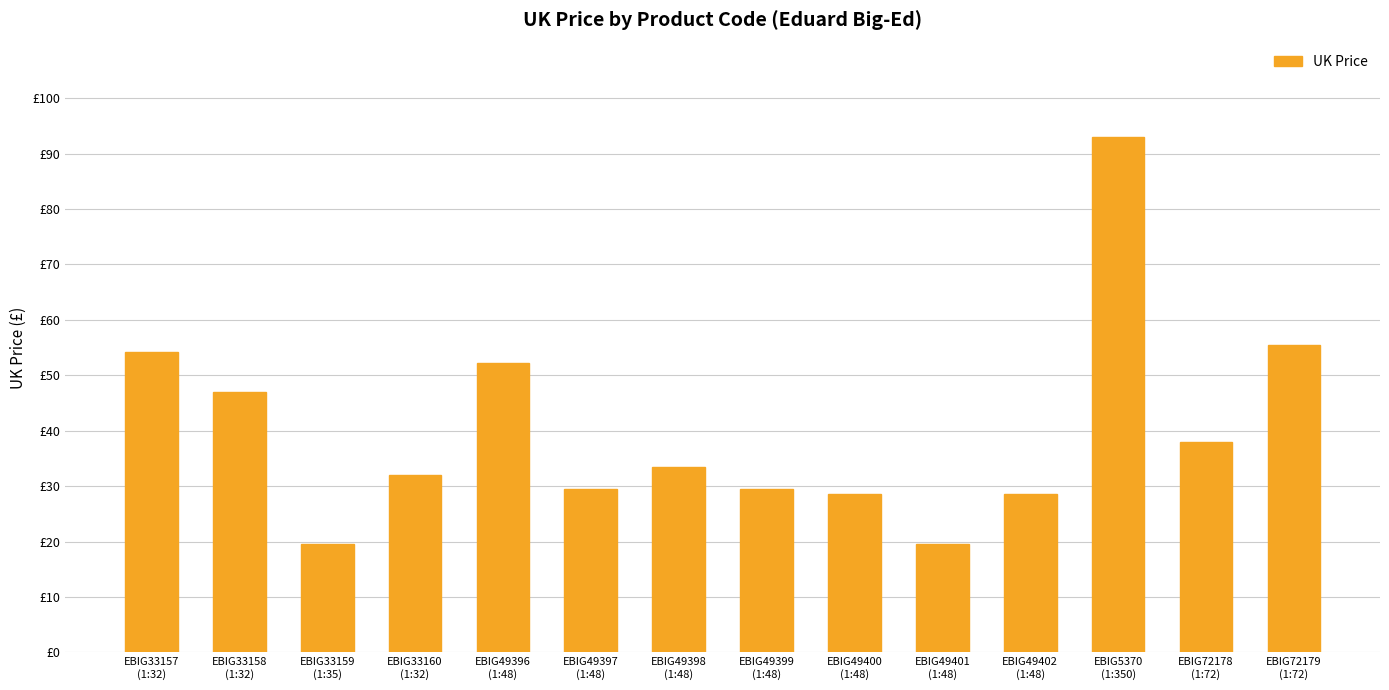

What value does the data have at EBIG33160
(1:32)?

32.0